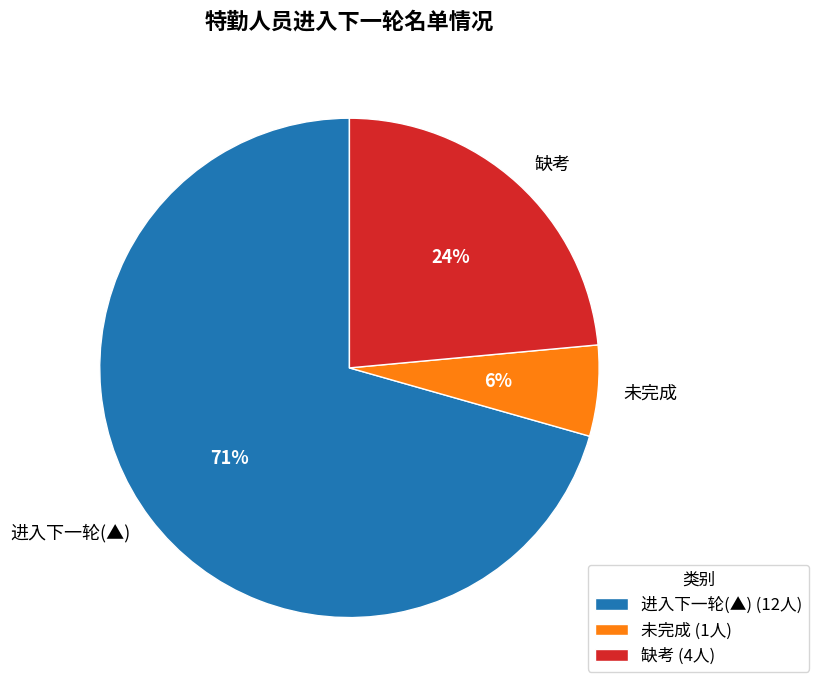

To the nearest percent, what is the combined percentage of 进入下一轮(▲) and 未完成?

76%